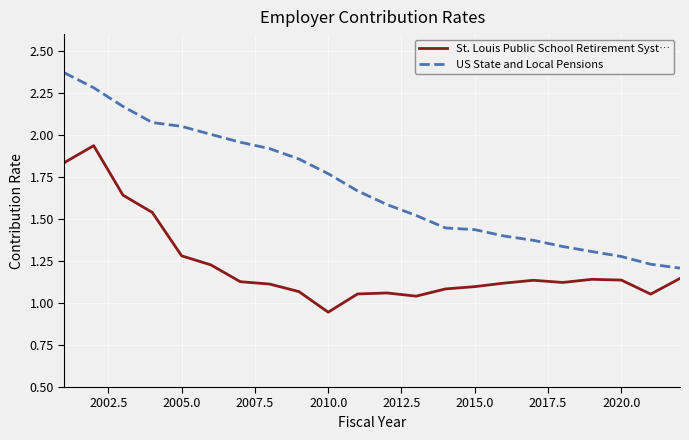

Which series has the largest total across all categories?

US State and Local Pensions